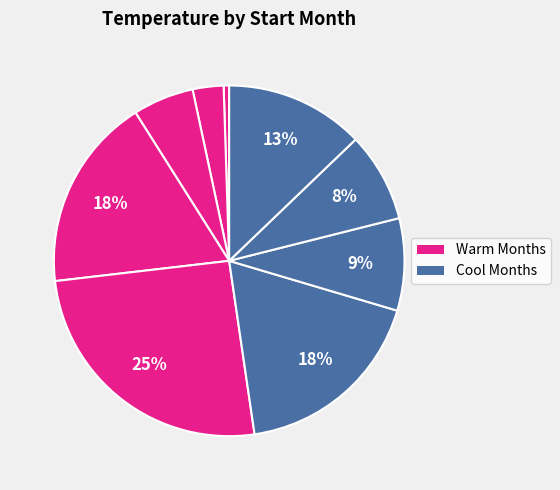

How many segments does this pie chart have?

9